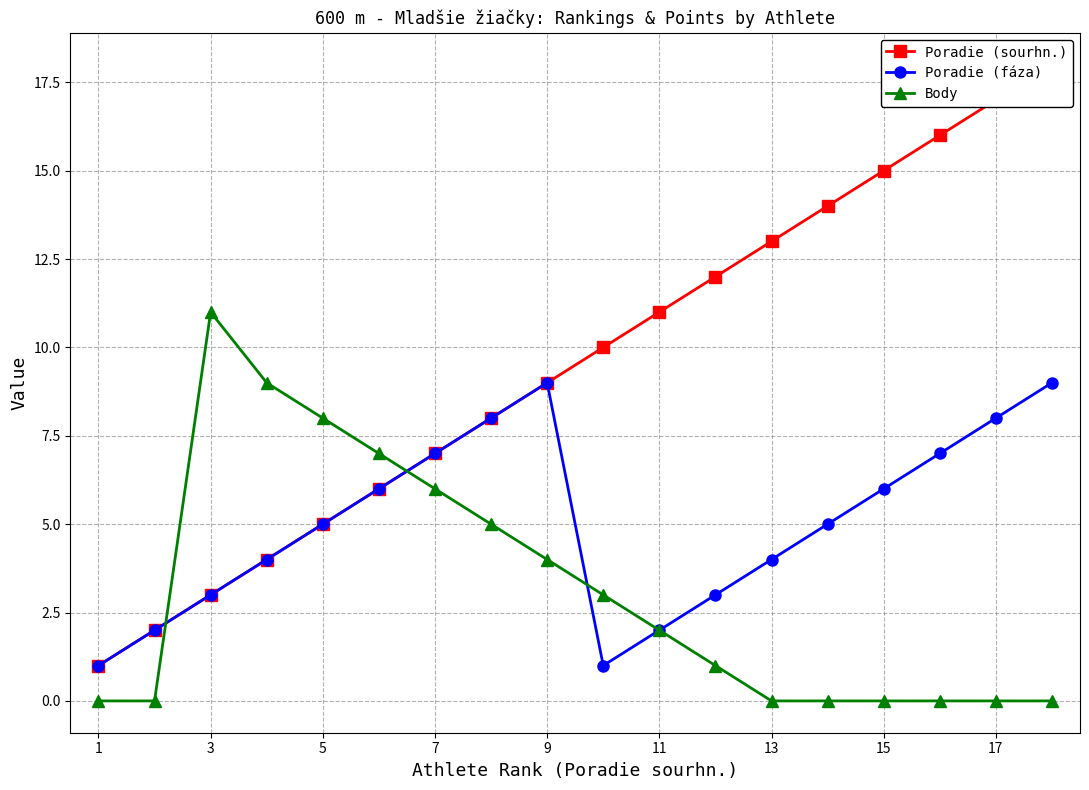

Which series ends up on top after the final intersection of Poradie (sourhn.) and Body?

Poradie (sourhn.)